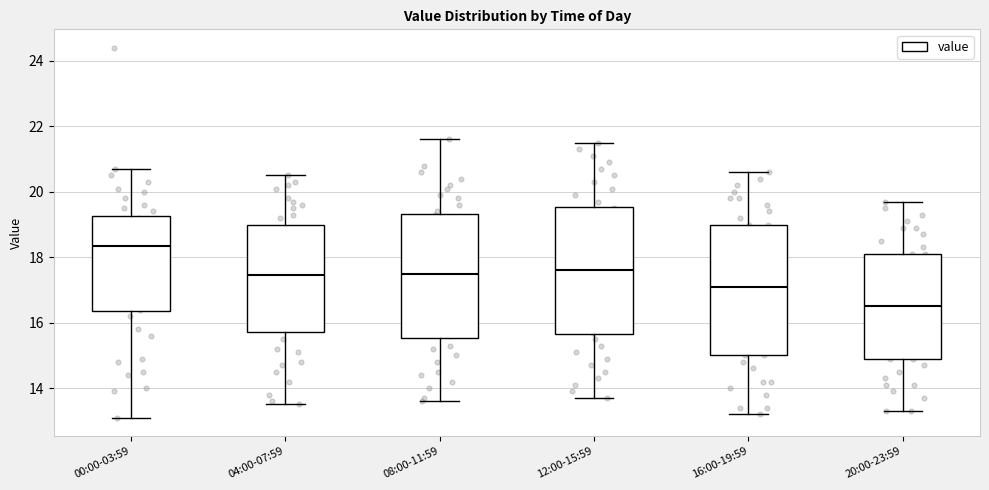

Reading left to right, transcribe this box plot: for each box, give where its median line is, the range the box spans, and where its two whiskers end, as read against the y-axis. The values are not printed on the chart, so give them approximately, as read against the axis.

00:00-03:59: median 18.4, box 16.4 to 19.2, whiskers 13.2 to 20.8
04:00-07:59: median 17.4, box 15.8 to 19.0, whiskers 13.6 to 20.6
08:00-11:59: median 17.6, box 15.6 to 19.4, whiskers 13.6 to 21.6
12:00-15:59: median 17.6, box 15.6 to 19.6, whiskers 13.8 to 21.6
16:00-19:59: median 17.2, box 15.0 to 19.0, whiskers 13.2 to 20.6
20:00-23:59: median 16.6, box 15.0 to 18.2, whiskers 13.4 to 19.8